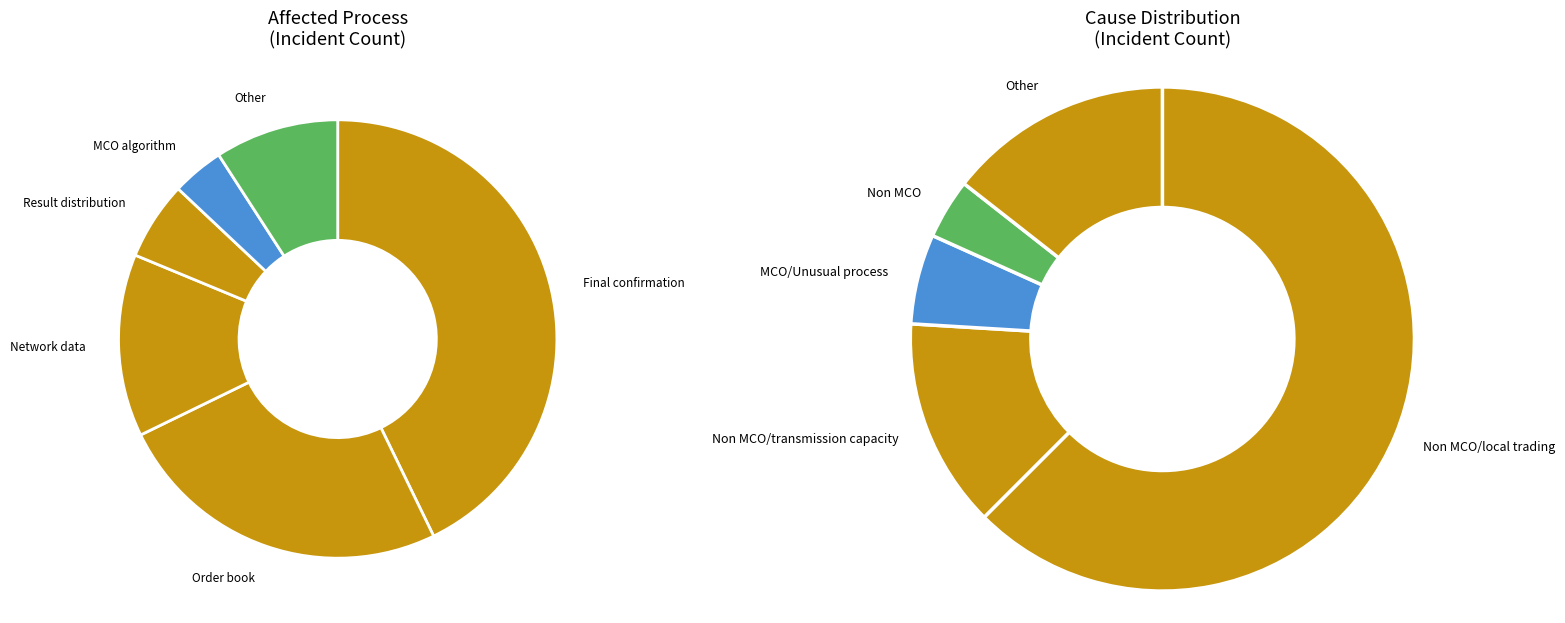

To the nearest percent, what is the combined percentage of Other and Final confirmation?

52%